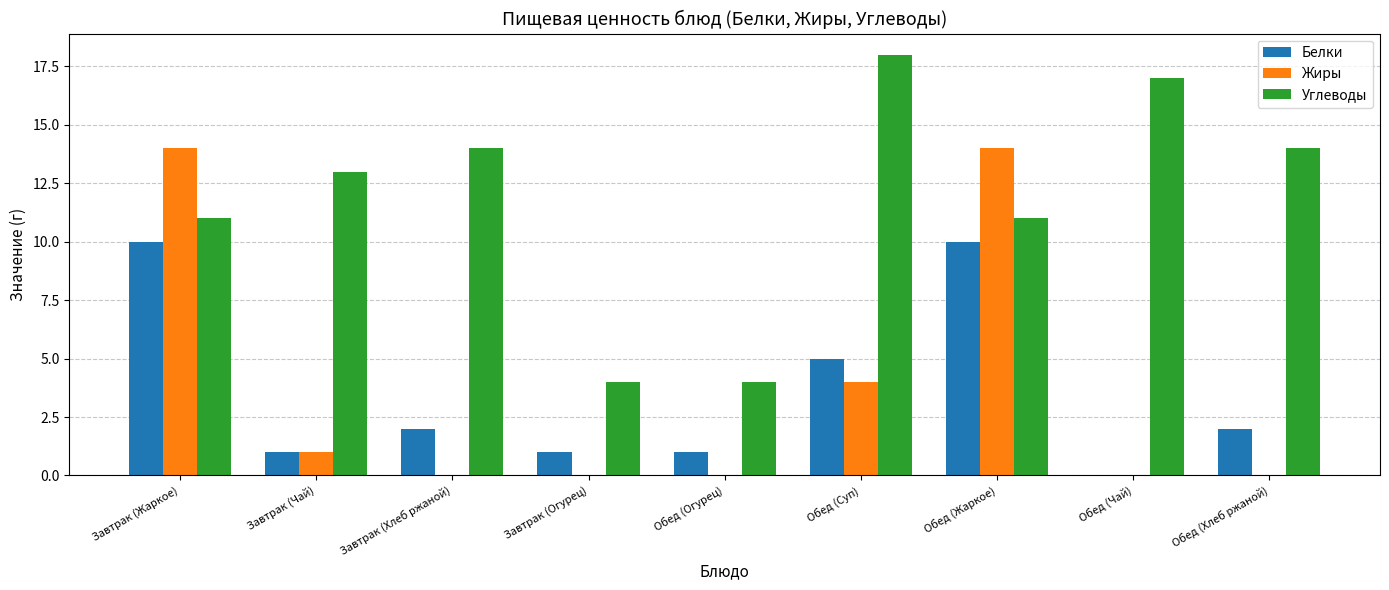

Between Завтрак (Хлеб ржаной) and Обед (Огурец), which series saw the biggest shift?

Углеводы